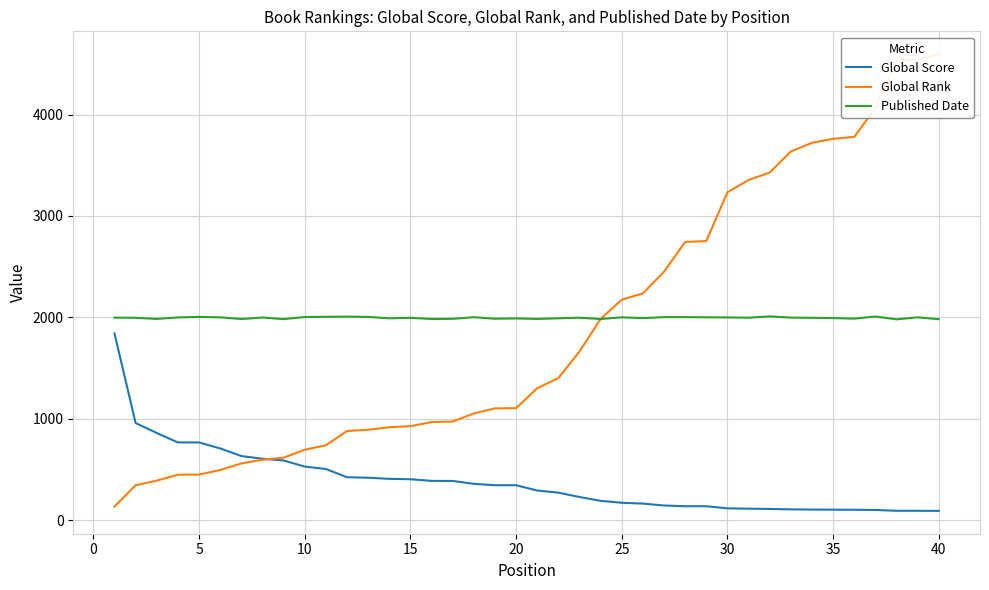

True or false: Published Date and Global Score cross at least once.

False